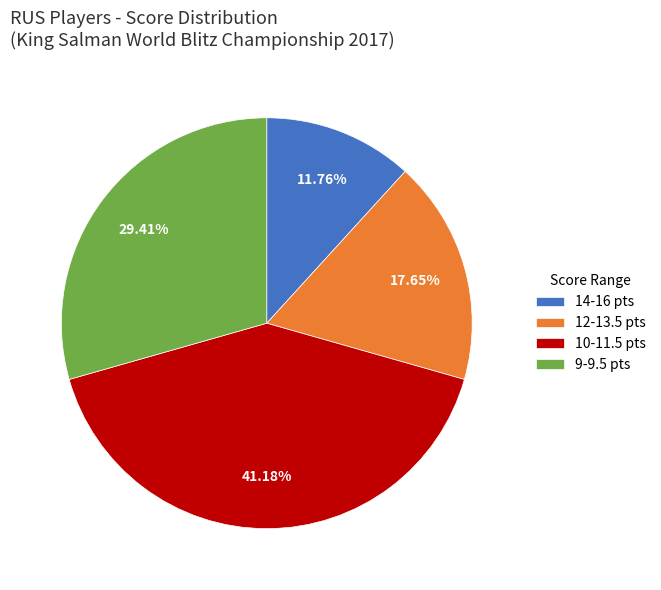

Is there a majority slice in this chart?

No